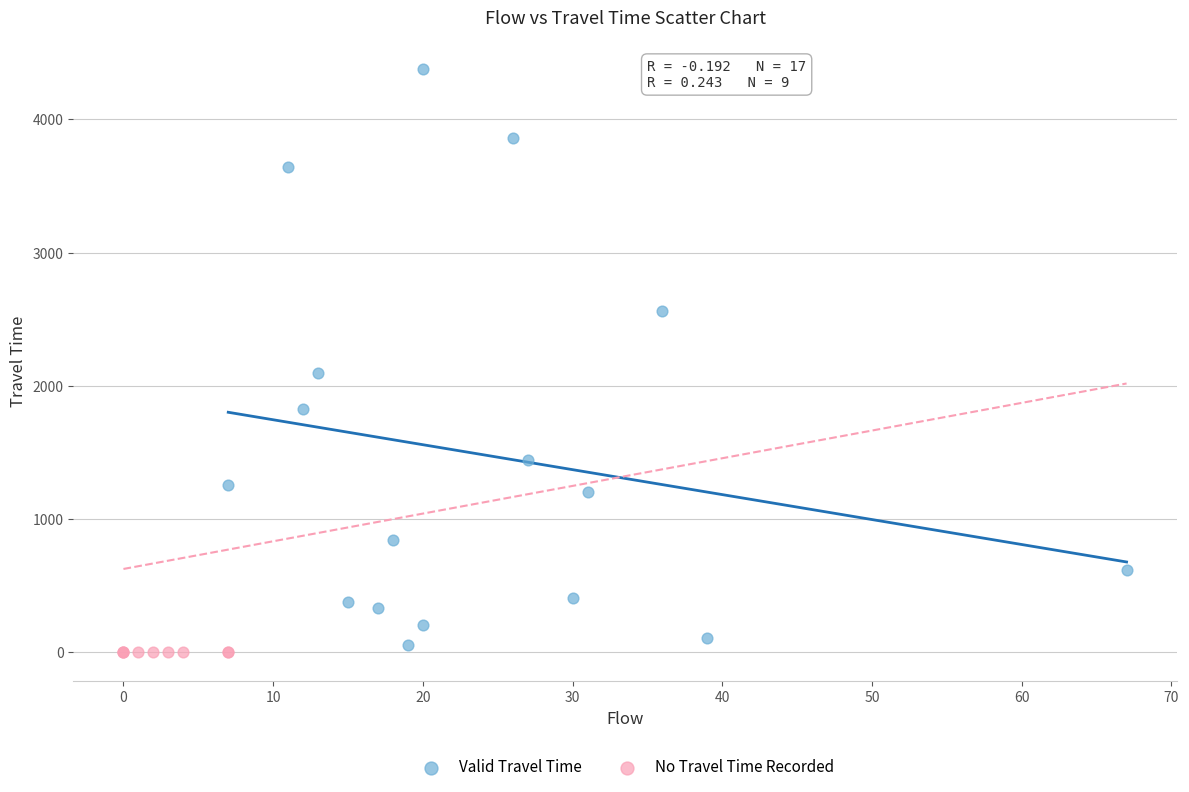

Which series contains the highest Y value?

Valid Travel Time